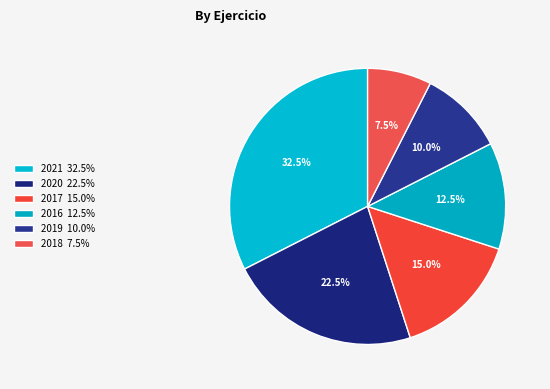

To the nearest percent, what percentage of the pie is 2017?

15%